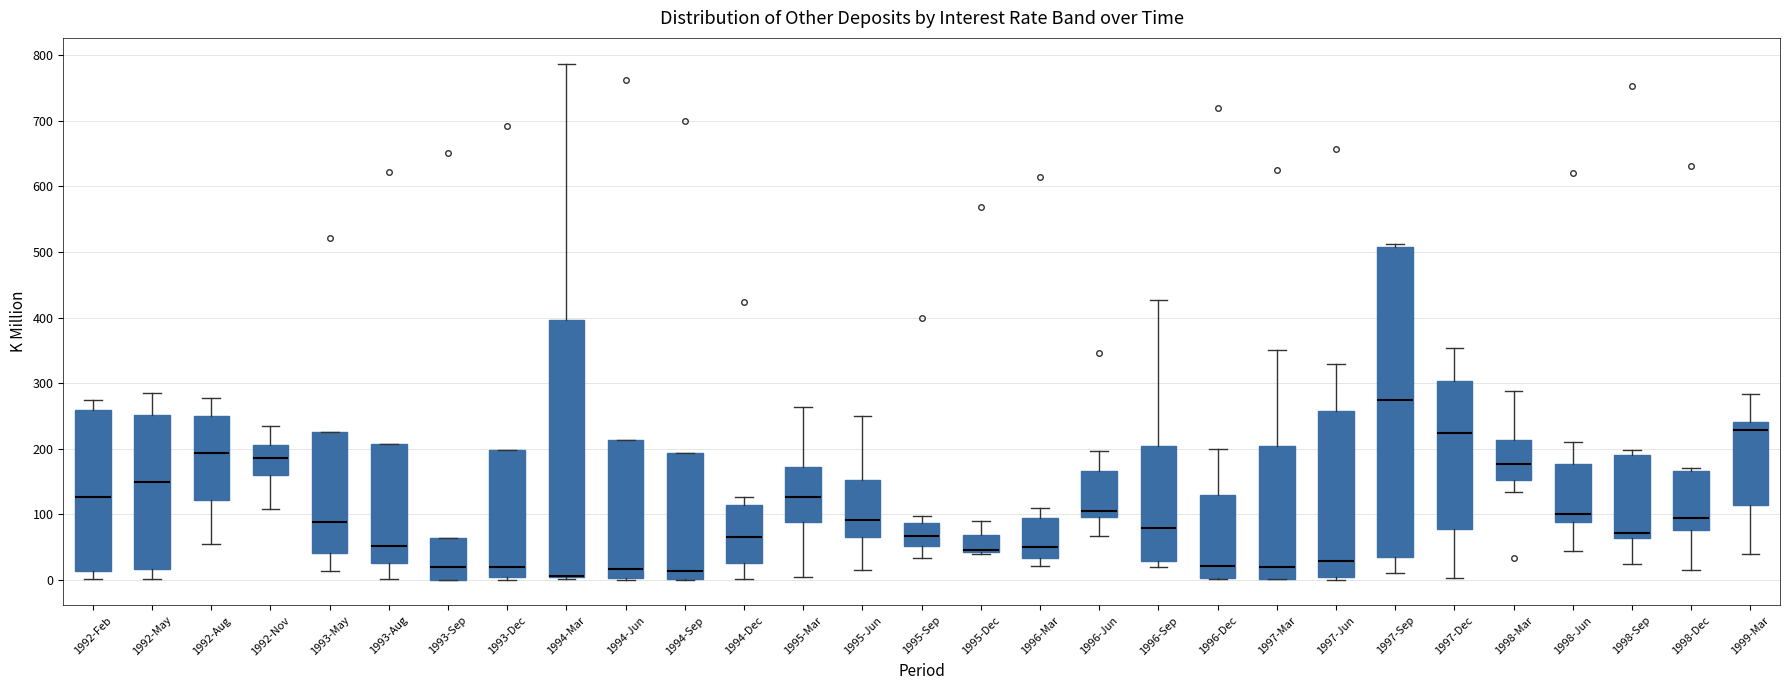

Where does the lower whisker of the box for 1998-Dec end on the y-axis? The values are not printed on the chart, so give them approximately, as read against the axis.

10